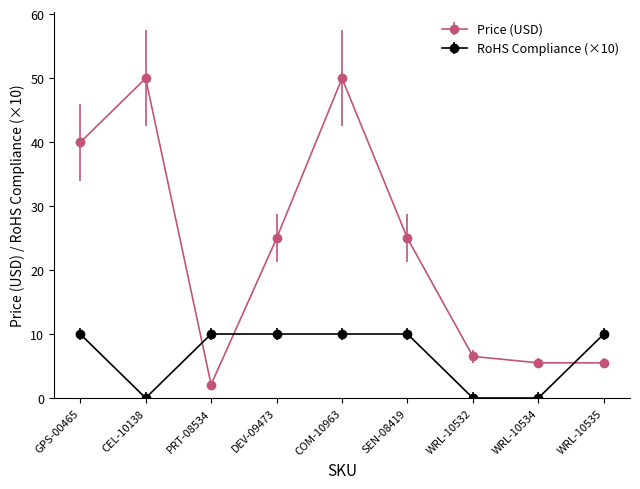

Is it true that Price (USD) equals 61.5 at GPS-00465?

False